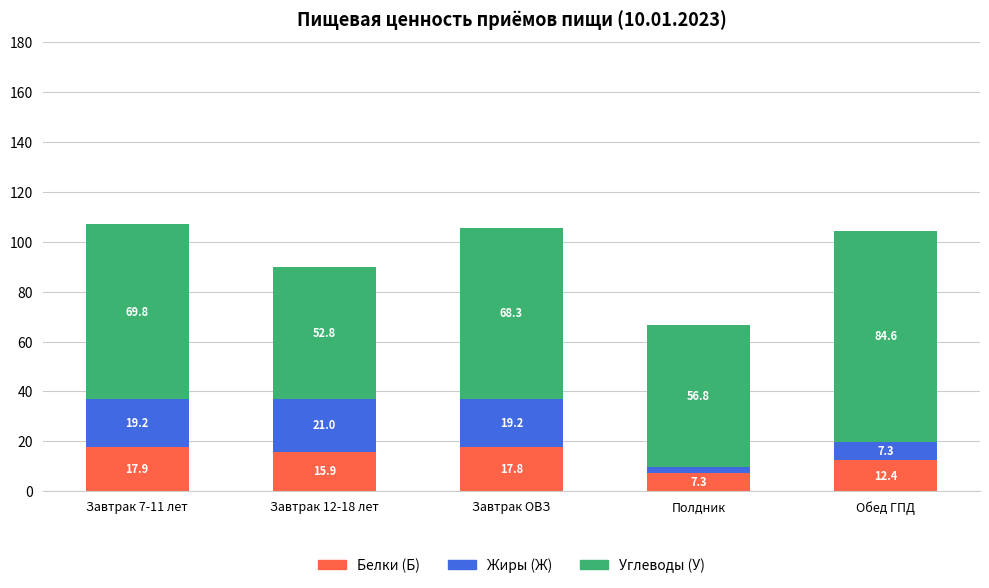

Where is Белки (Б) nearest to the value 12?

Обед ГПД